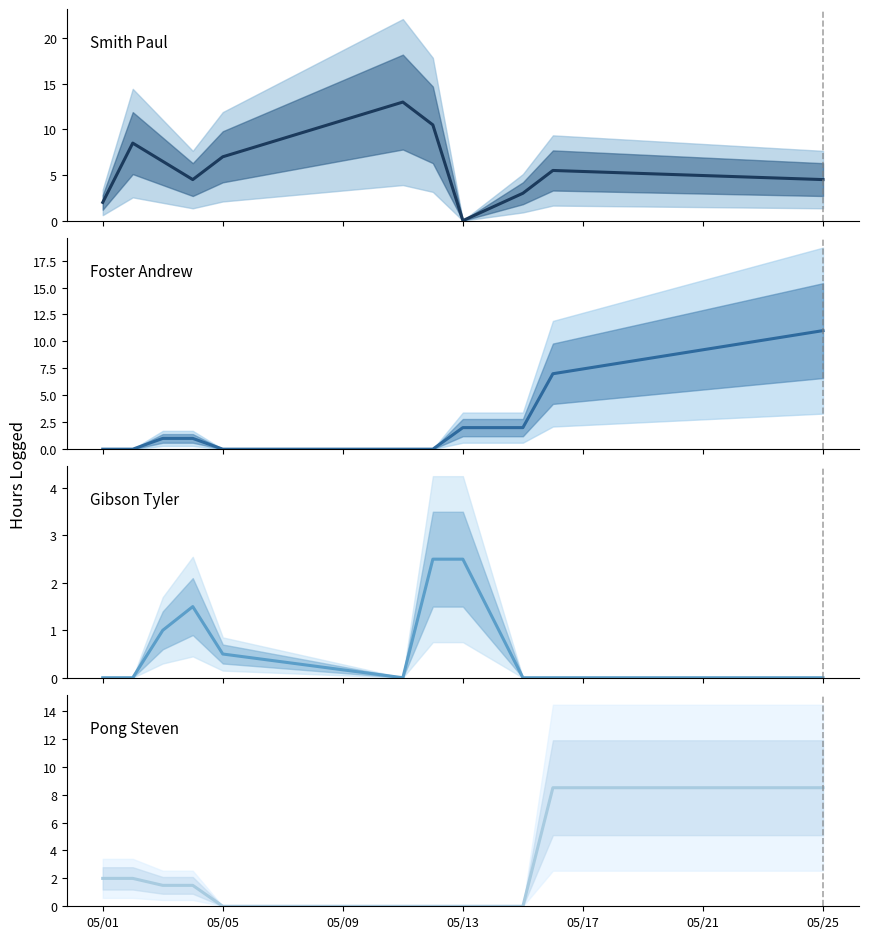

What value does the Foster Andrew series have at 05/13?

2.0